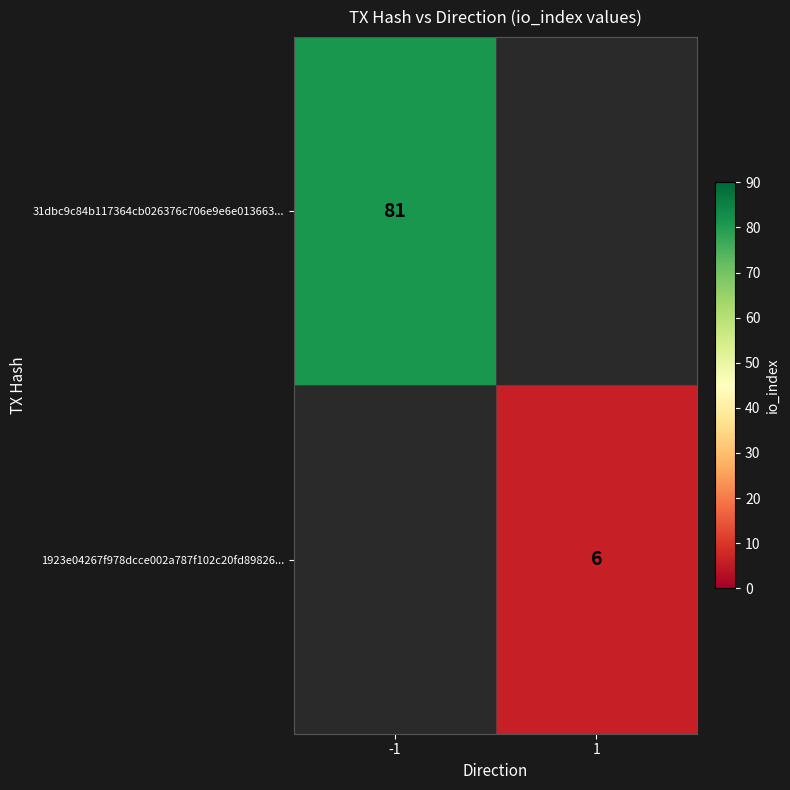

True or false: 31dbc9c84b117364cb026376c706e9e6e013663... has a value of 81 at -1.

True